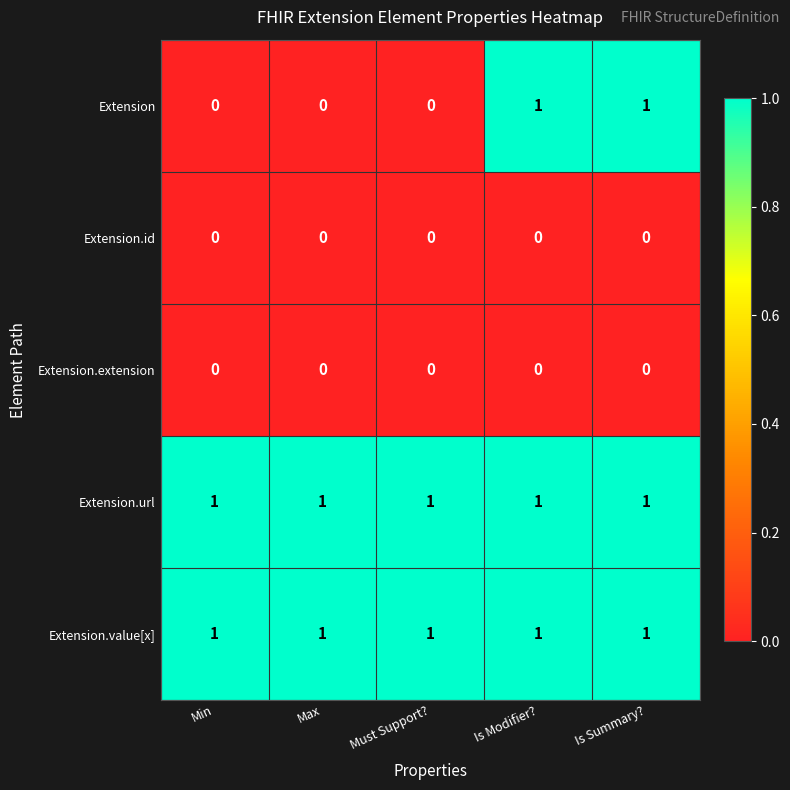

Is the value of Extension.id at Min greater than the value of Extension.url at Min?

No